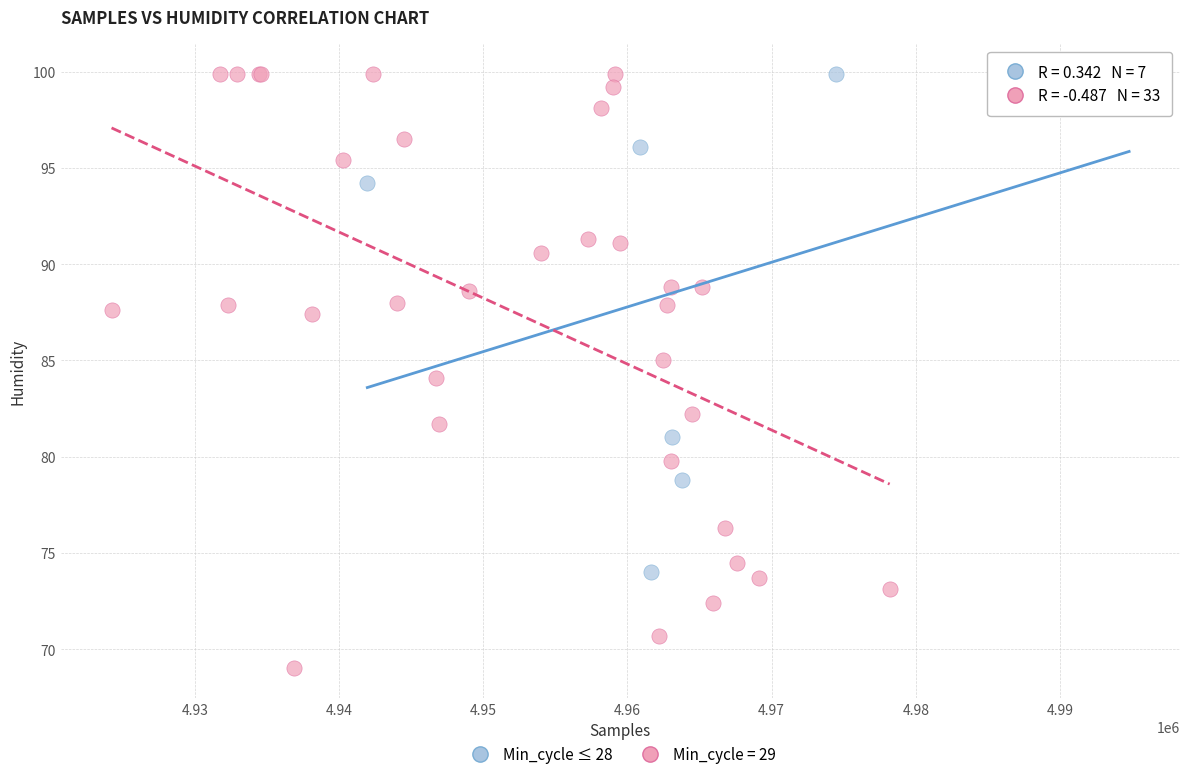

Which series contains the lowest Y value?

Min_cycle = 29